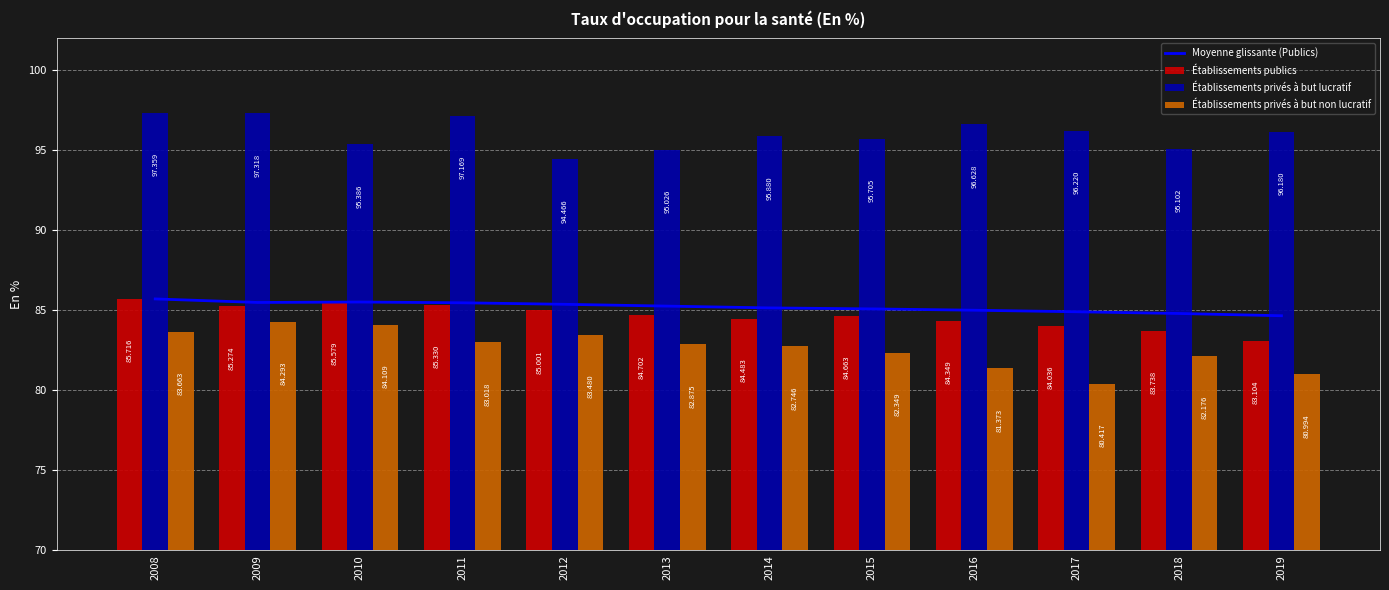

At which category is the sum across all series the highest?

2008